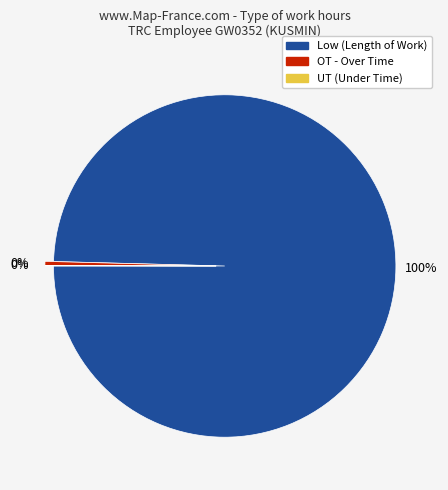

What is the majority slice?

Low (Length of Work)